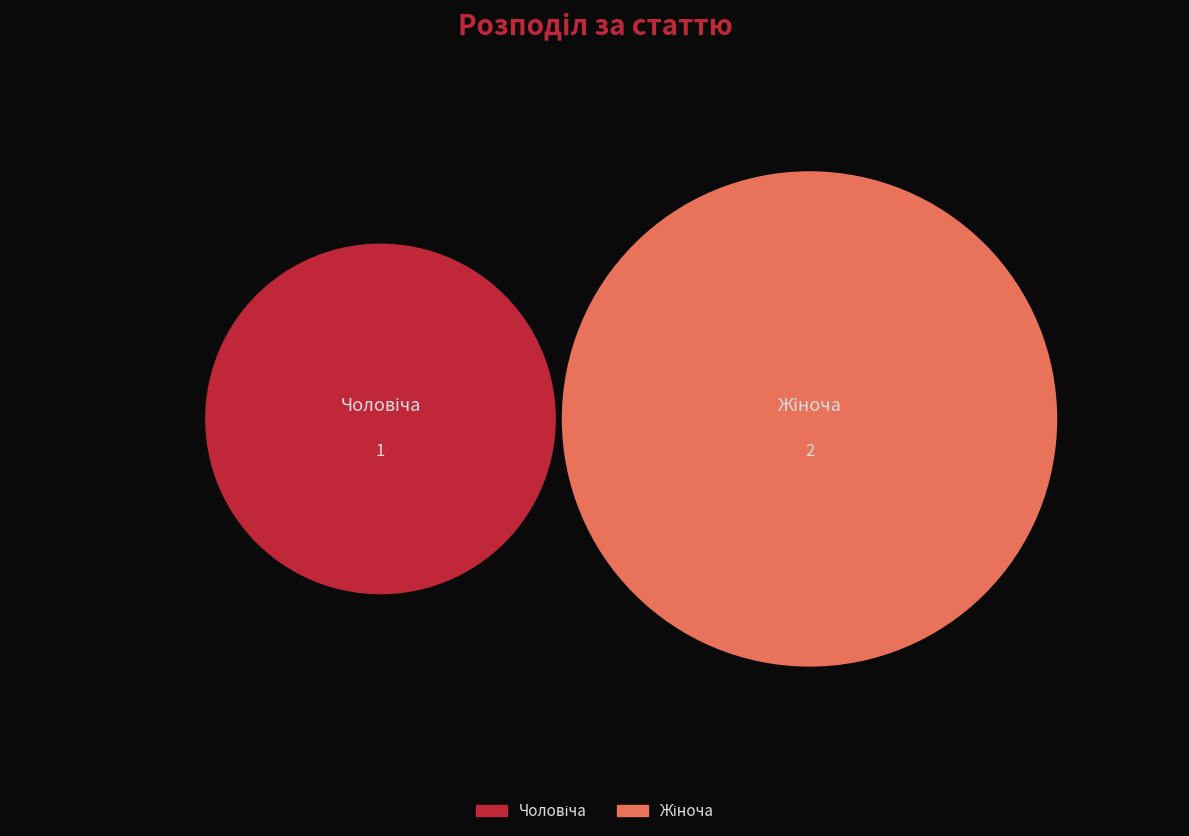

Combined, do Чоловіча and Жіноча account for over 50%?

Yes